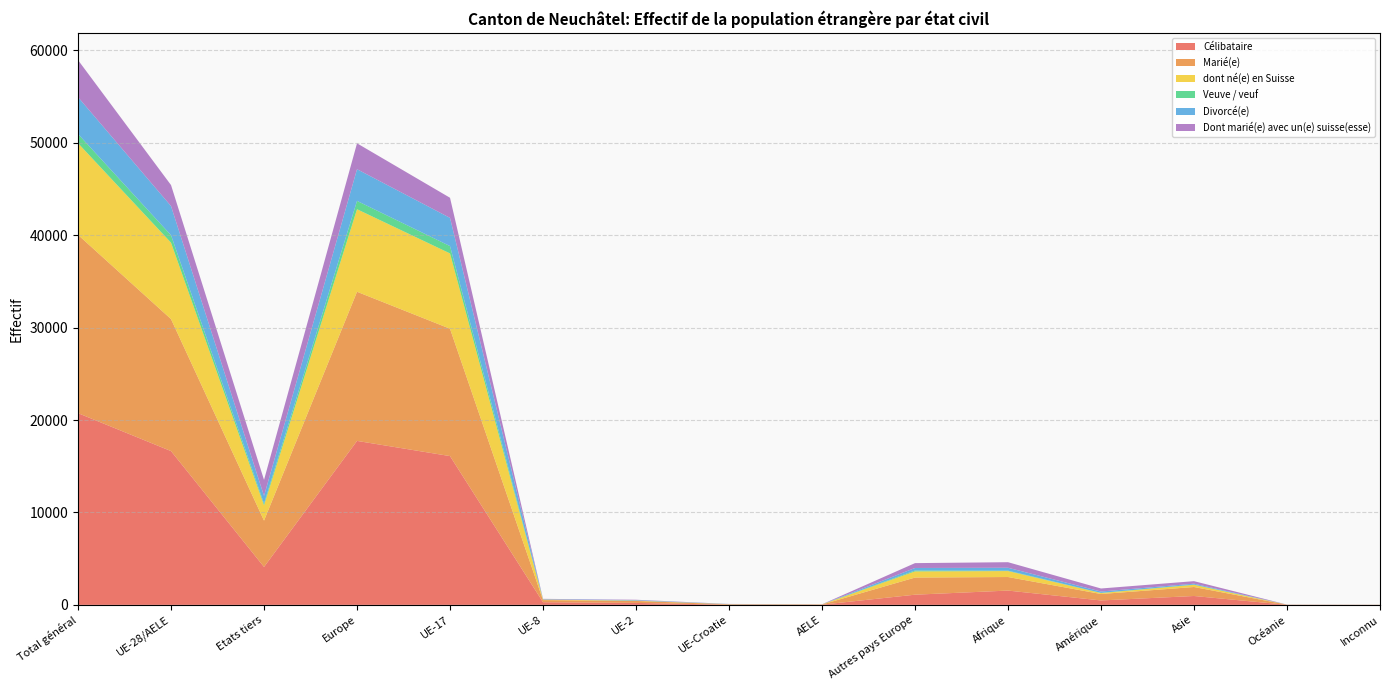

Reading left to right, extract all data points from this chart.

Célibataire: Total général=20747	UE-28/AELE=16642	Etats tiers=4105	Europe=17744	UE-17=16100	UE-8=287	UE-2=213	UE-Croatie=19	AELE=23	Autres pays Europe=1102	Afrique=1547	Amérique=479	Asie=961	Océanie=8	Inconnu=8
Marié(e): Total général=19295	UE-28/AELE=14283	Etats tiers=5012	Europe=16137	UE-17=13782	UE-8=230	UE-2=210	UE-Croatie=45	AELE=16	Autres pays Europe=1854	Afrique=1467	Amérique=697	Asie=973	Océanie=14	Inconnu=7
dont né(e) en Suisse: Total général=9918	UE-28/AELE=8267	Etats tiers=1651	Europe=8932	UE-17=8148	UE-8=55	UE-2=36	UE-Croatie=11	AELE=17	Autres pays Europe=665	Afrique=644	Amérique=103	Asie=236	Océanie=2	Inconnu=1
Veuve / veuf: Total général=994	UE-28/AELE=808	Etats tiers=186	Europe=902	UE-17=794	UE-8=4	UE-2=6	UE-Croatie=4	AELE=0	Autres pays Europe=94	Afrique=45	Amérique=19	Asie=26	Océanie=0	Inconnu=2
Divorcé(e): Total général=3988	UE-28/AELE=3153	Etats tiers=835	Europe=3429	UE-17=3052	UE-8=37	UE-2=52	UE-Croatie=10	AELE=2	Autres pays Europe=276	Afrique=314	Amérique=147	Asie=95	Océanie=2	Inconnu=1
Dont marié(e) avec un(e) suisse(esse): Total général=4011	UE-28/AELE=2274	Etats tiers=1737	Europe=2801	UE-17=2177	UE-8=39	UE-2=38	UE-Croatie=13	AELE=7	Autres pays Europe=527	Afrique=601	Amérique=328	Asie=275	Océanie=4	Inconnu=2